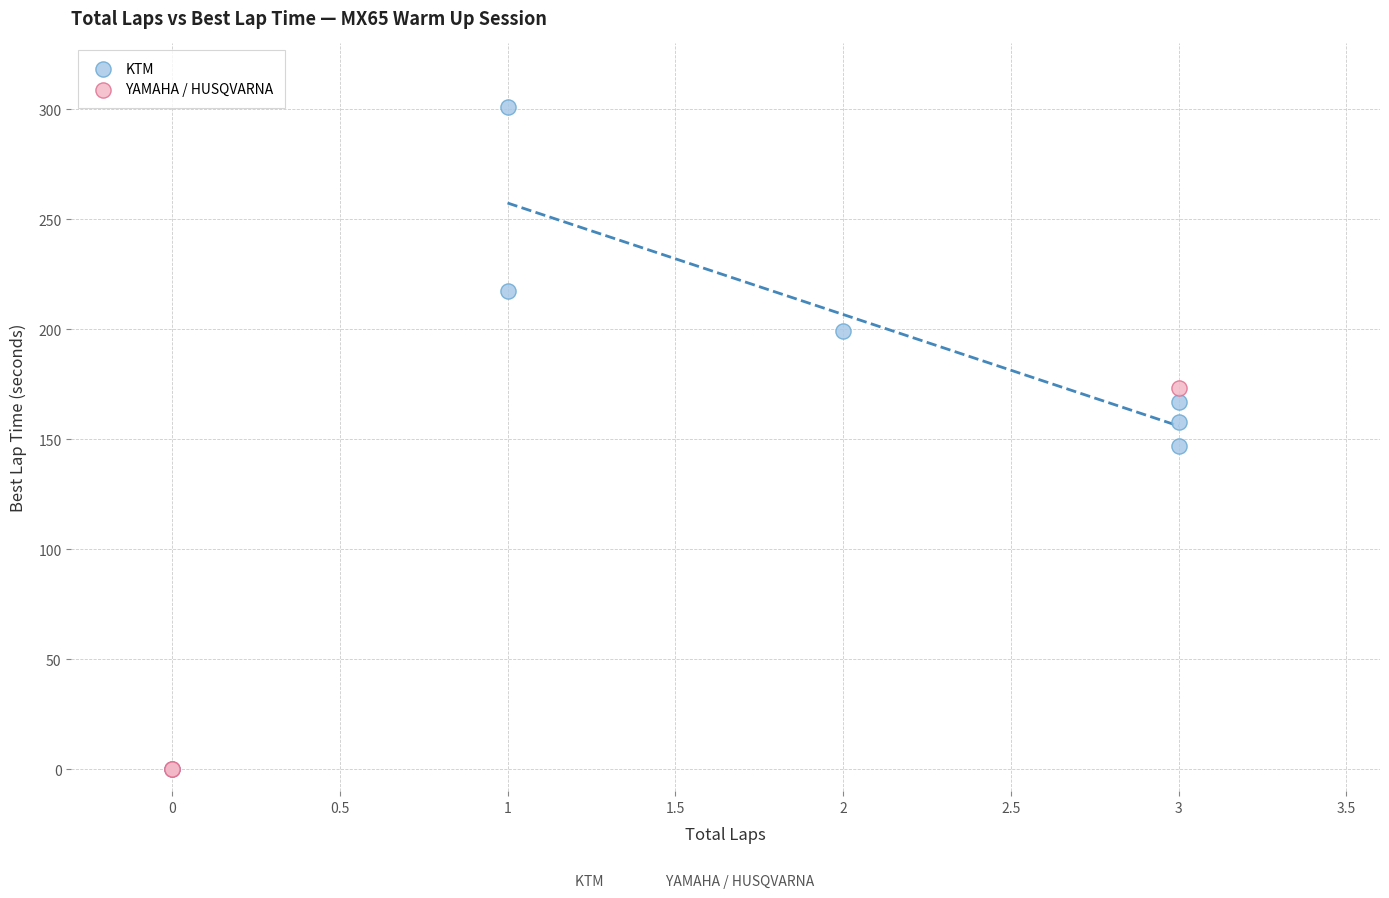

Which series contains the highest Y value?

KTM